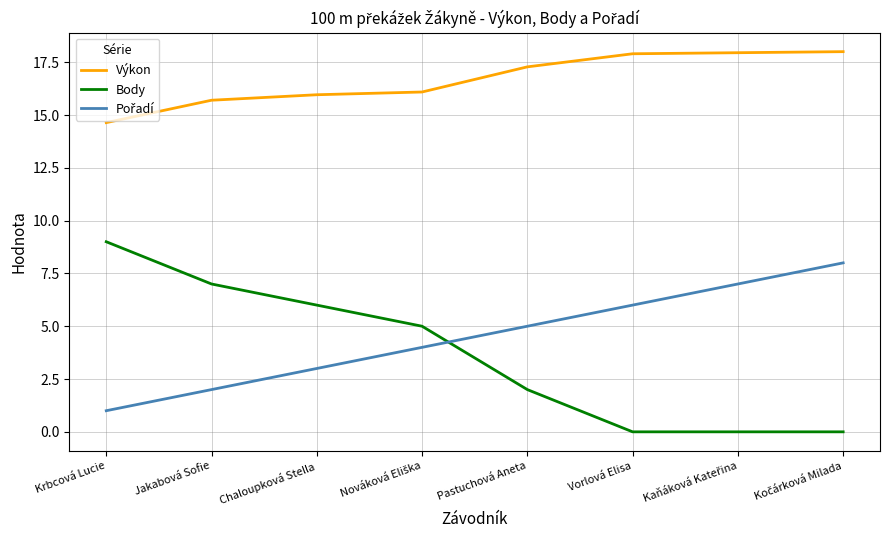

The value of Výkon at Pastuchová Aneta is 17.3. True or false?

True